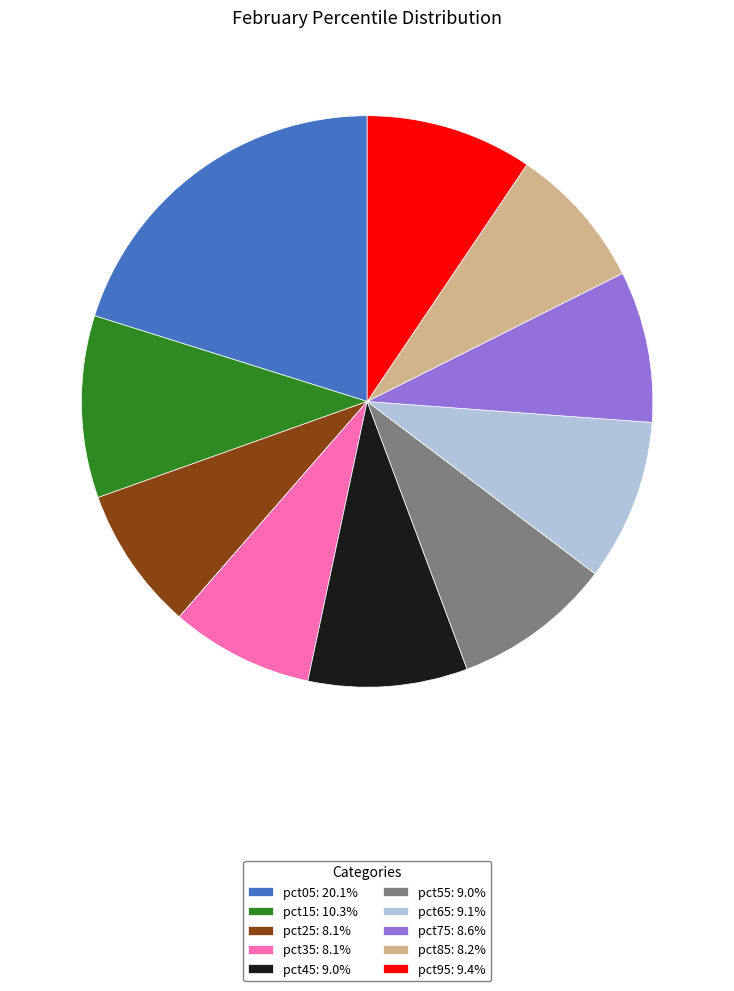

Is there a majority slice in this chart?

No